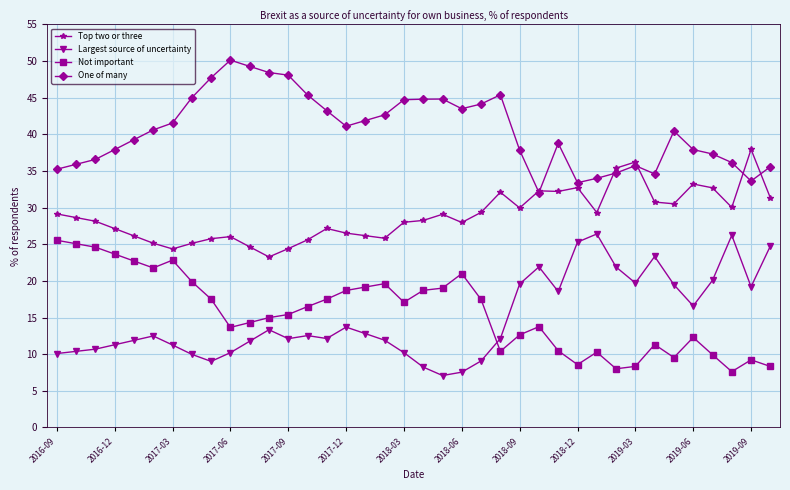

What is the lowest value of the Largest source of uncertainty series?

7.1